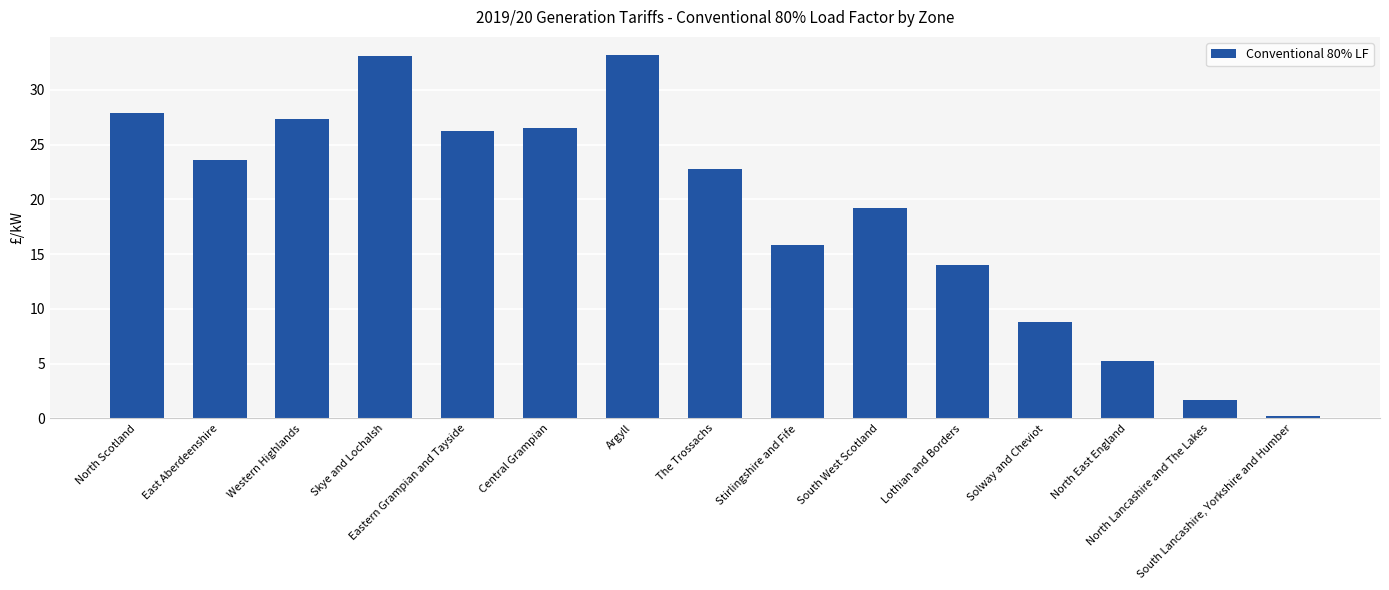

What is the maximum value shown in the chart?

33.2